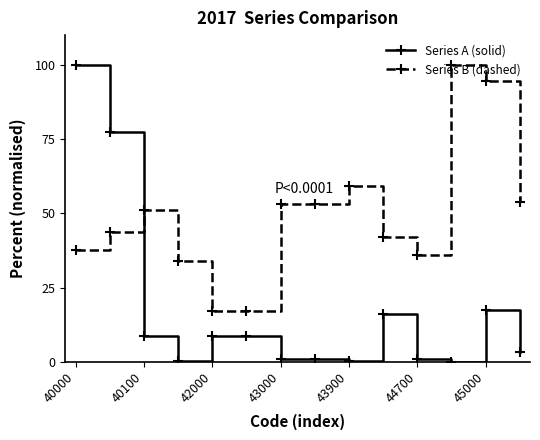

How many times do Series A (solid) and Series B (dashed) cross each other?

1